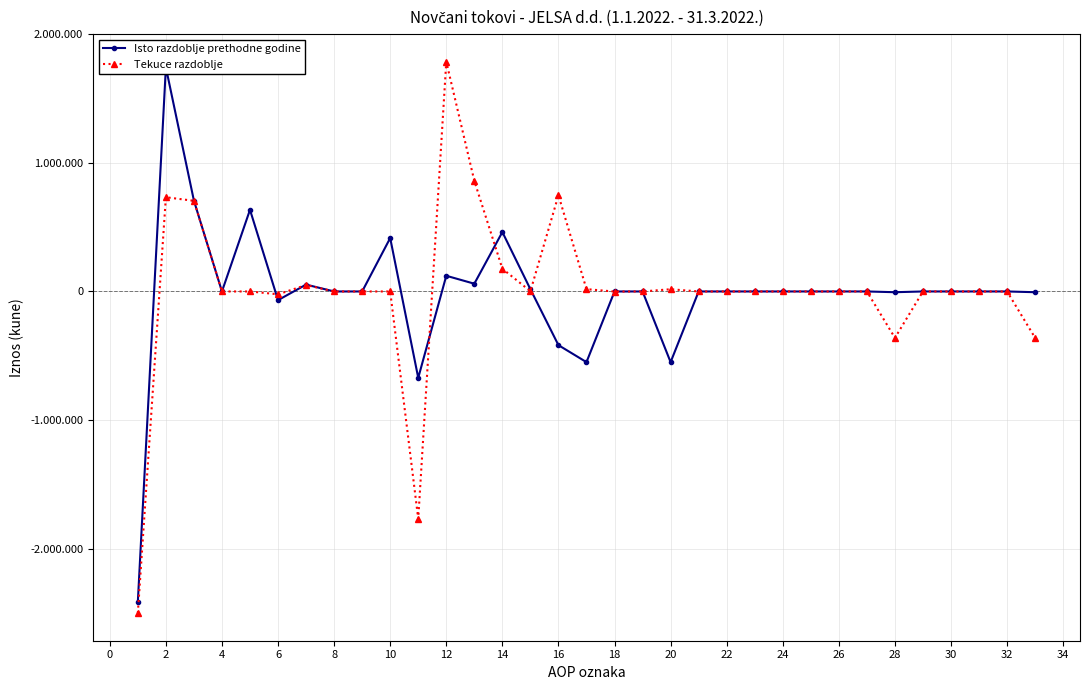

At how many categories does at least one series exceed 855413?

3